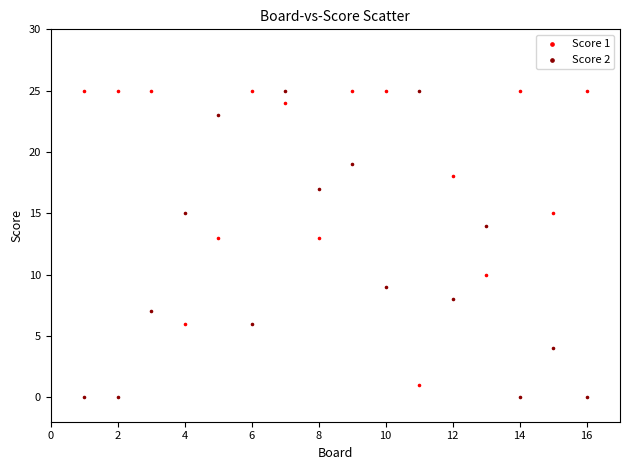

What is the X range (max minus min) for the scatter plot?

15